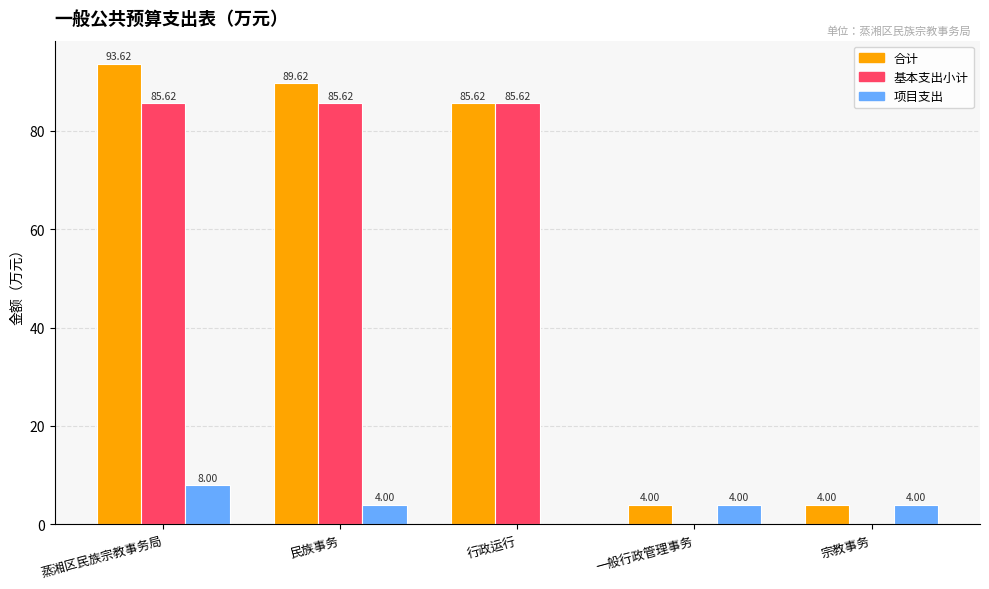

What is the maximum value for 项目支出?

8.0